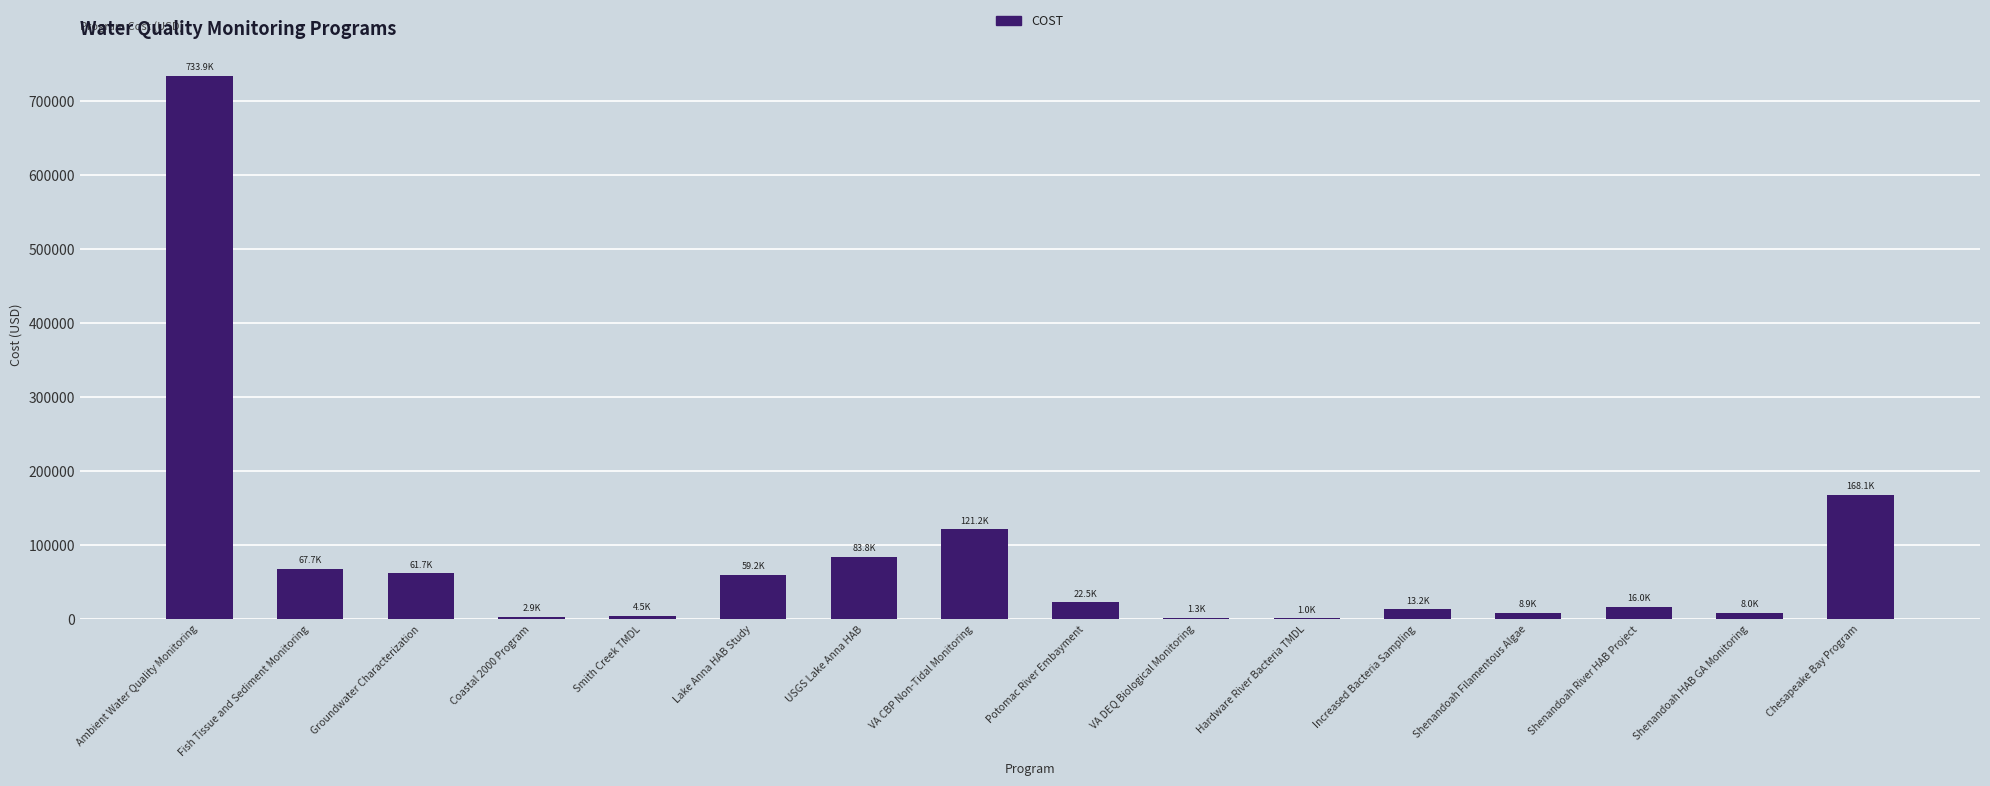

At which label is the value closest to 367458?

Chesapeake Bay Program